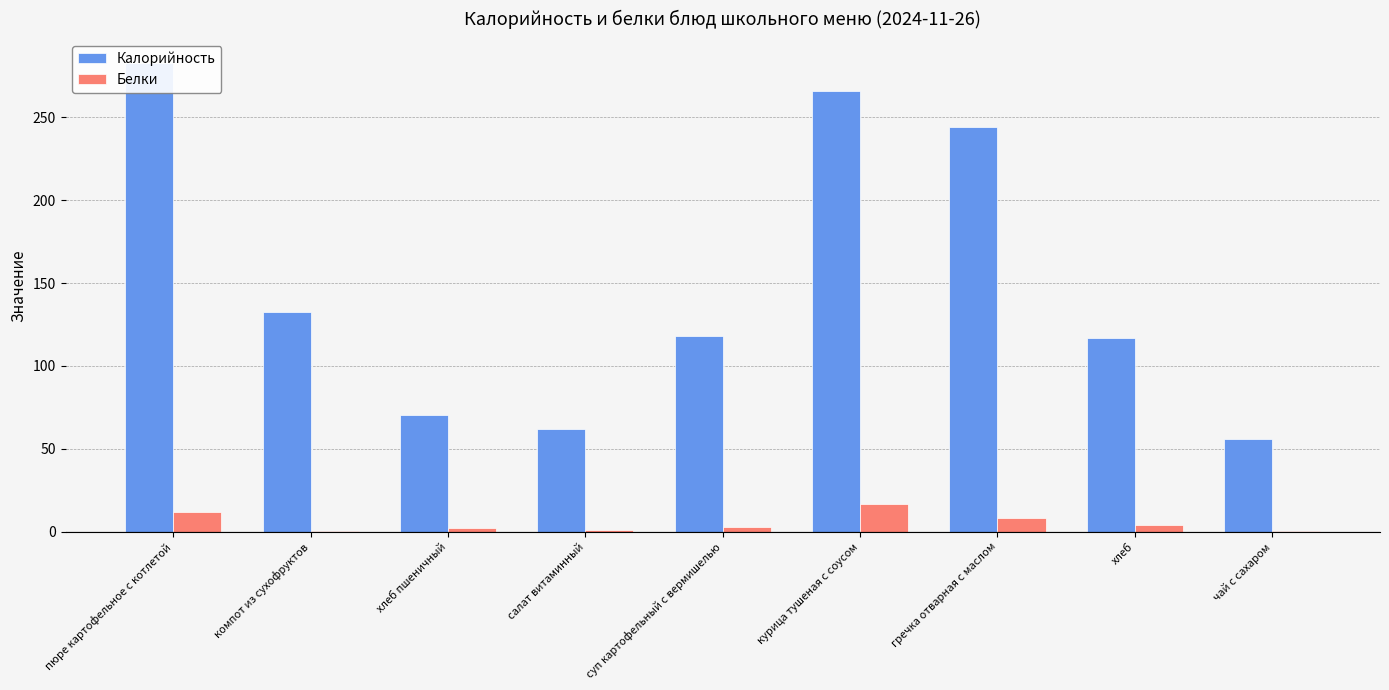

Where is Белки nearest to the value 8?

гречка отварная с маслом